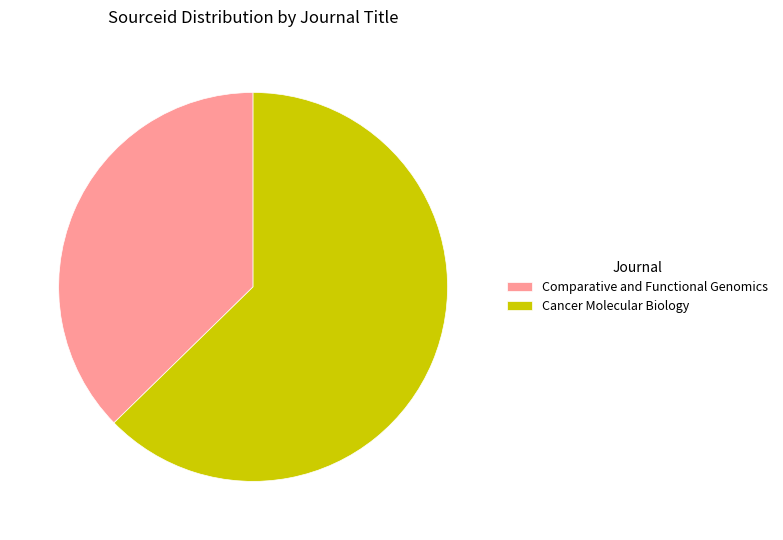

Is Comparative and Functional Genomics the majority of the pie?

No